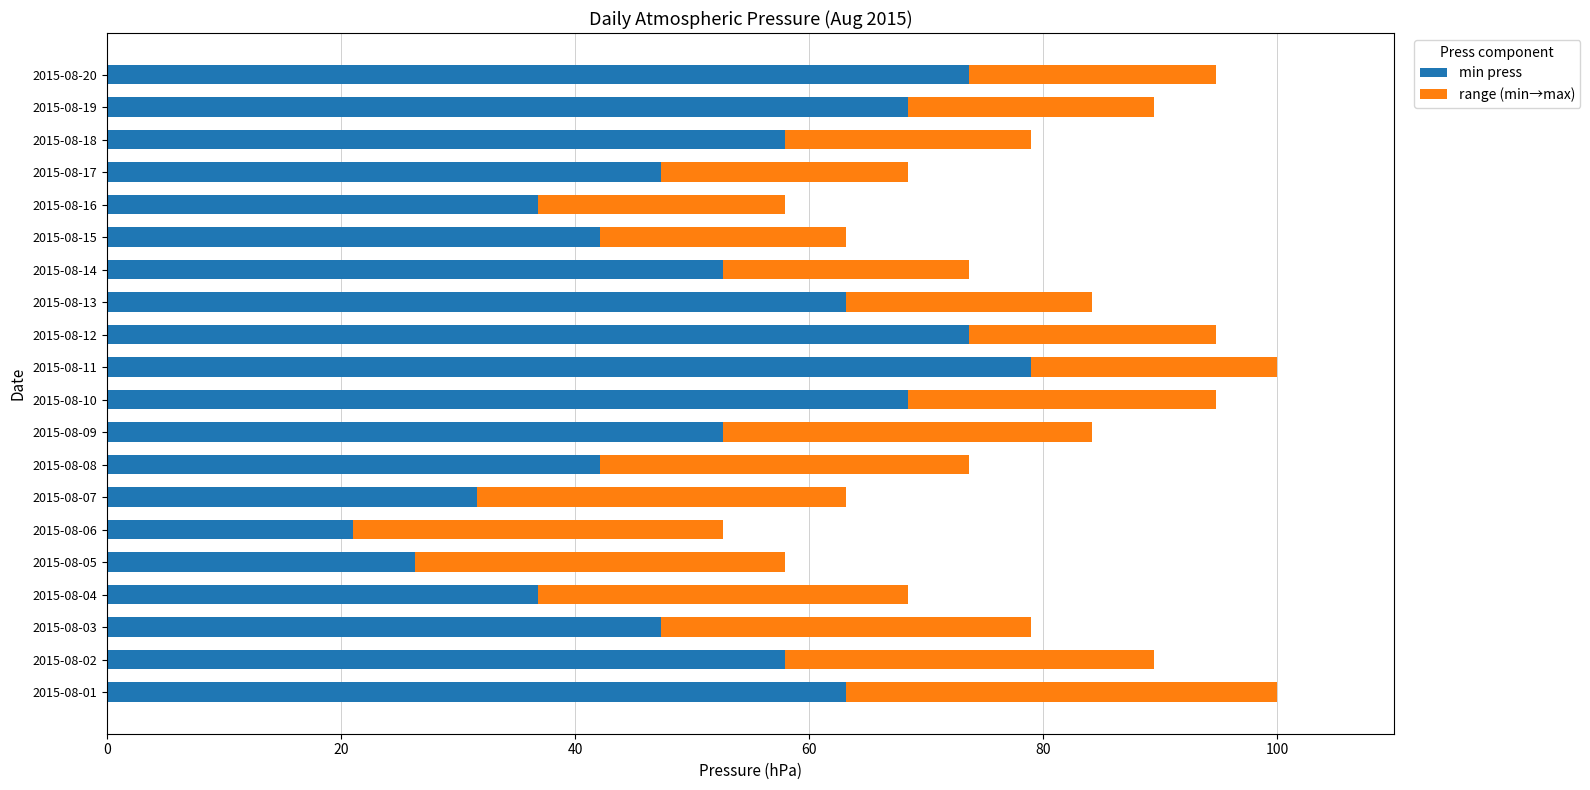

The min press series shows 52.6 at 2015-08-14. True or false?

True